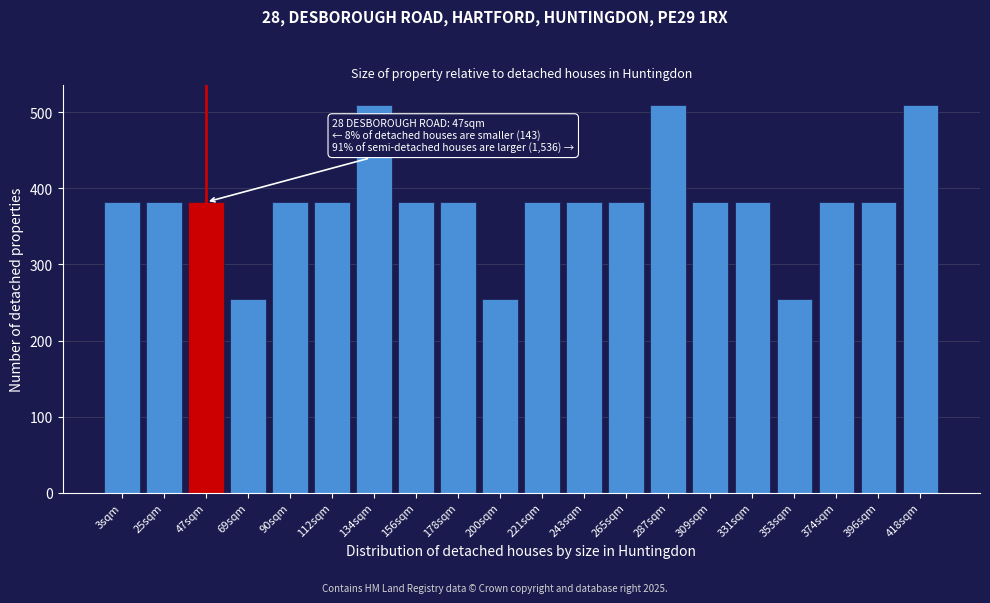

Reading left to right, extract all data points from this chart.

382	382	382	255	382	382	510	382	382	255	382	382	382	510	382	382	255	382	382	510